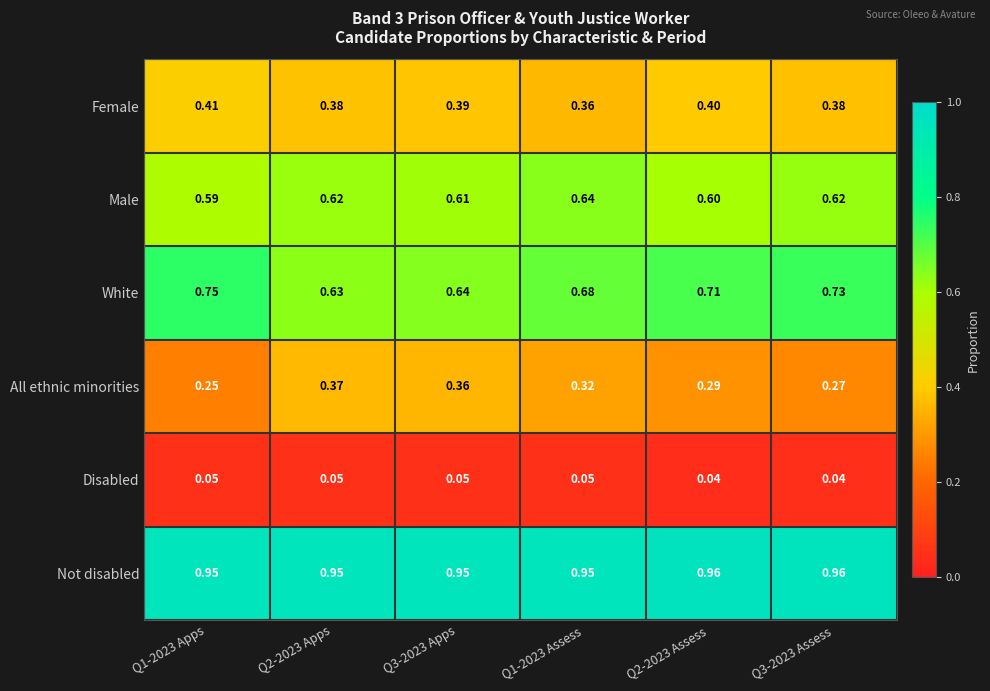

List the series in order of their peak value, highest first.

Not disabled, White, Male, Female, All ethnic minorities, Disabled